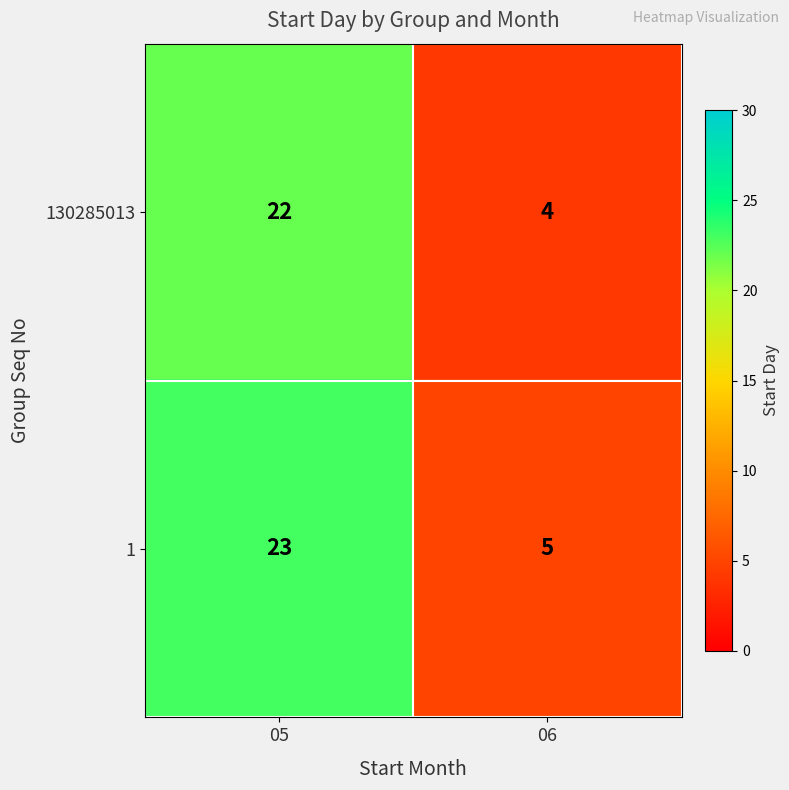

Count the number of data series in this chart.

2